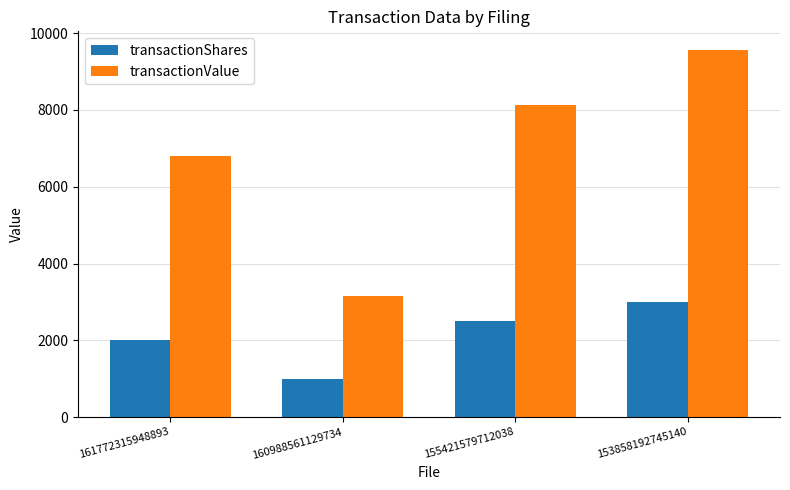

The transactionValue series shows 5582 at 153858192745140. True or false?

False